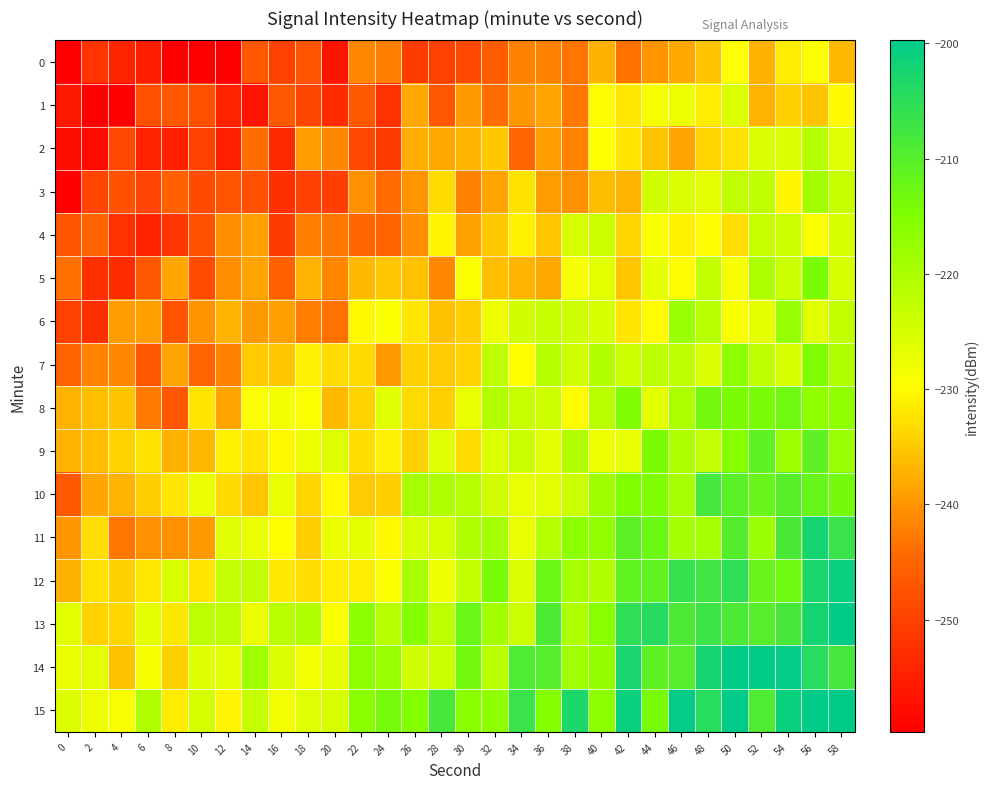

Reading right to left, extract all data points from this chart.

0: 58=-236.5	56=-229.4	54=-231.6	52=-237.3	50=-229.6	48=-235.6	46=-237.9	44=-240.1	42=-243.4	40=-237.4	38=-243.2	36=-242.1	34=-241.8	32=-246.1	30=-249.0	28=-250.0	26=-250.6	24=-242.3	22=-241.3	20=-256.6	18=-247.3	16=-249.9	14=-247.0	12=-260.2	10=-259.7	8=-260.8	6=-255.1	4=-254.2	2=-251.9	0=-261.6
1: 58=-230.4	56=-235.6	54=-234.4	52=-237.0	50=-225.5	48=-231.4	46=-228.0	44=-228.4	42=-231.9	40=-230.0	38=-242.8	36=-238.4	34=-239.8	32=-244.0	30=-239.8	28=-246.9	26=-238.1	24=-252.3	22=-246.4	20=-253.1	18=-249.3	16=-246.7	14=-256.5	12=-254.5	10=-247.9	8=-246.6	6=-247.9	4=-262.2	2=-261.6	0=-256.1
2: 58=-226.1	56=-221.0	54=-225.7	52=-225.4	50=-232.5	48=-233.7	46=-238.5	44=-235.5	42=-232.2	40=-229.6	38=-241.8	36=-239.2	34=-244.5	32=-235.1	30=-236.8	28=-238.1	26=-237.6	24=-250.7	22=-248.9	20=-241.3	18=-239.1	16=-253.8	14=-244.0	12=-254.9	10=-249.9	8=-254.9	6=-254.8	4=-248.7	2=-258.1	0=-257.4
3: 58=-223.1	56=-218.9	54=-230.5	52=-222.3	50=-222.3	48=-226.9	46=-225.3	44=-224.5	42=-237.1	40=-236.2	38=-240.4	36=-239.2	34=-232.3	32=-238.5	30=-242.0	28=-233.1	26=-240.2	24=-244.1	22=-240.3	20=-250.4	18=-250.3	16=-252.6	14=-247.6	12=-247.2	10=-248.7	8=-245.5	6=-249.7	4=-247.8	2=-249.5	0=-259.4
4: 58=-225.1	56=-229.5	54=-223.8	52=-223.2	50=-232.8	48=-230.1	46=-230.9	44=-229.0	42=-233.7	40=-224.1	38=-225.0	36=-235.2	34=-231.1	32=-234.9	30=-238.9	28=-230.6	26=-240.7	24=-245.0	22=-244.5	20=-242.6	18=-242.3	16=-250.9	14=-239.1	12=-240.8	10=-247.7	8=-251.7	6=-254.5	4=-252.4	2=-244.8	0=-247.1
5: 58=-225.2	56=-214.2	54=-223.5	52=-220.0	50=-228.8	48=-222.7	46=-230.0	44=-226.8	42=-235.3	40=-226.4	38=-228.7	36=-238.0	34=-236.8	32=-235.9	30=-229.2	28=-241.4	26=-235.7	24=-235.3	22=-236.4	20=-241.4	18=-237.0	16=-245.4	14=-238.6	12=-240.9	10=-248.4	8=-238.3	6=-246.8	4=-253.0	2=-252.6	0=-243.6
6: 58=-222.8	56=-226.2	54=-217.3	52=-226.8	50=-229.2	48=-221.3	46=-218.0	44=-230.0	42=-232.2	40=-224.9	38=-223.9	36=-223.3	34=-224.2	32=-227.8	30=-234.5	28=-235.7	26=-232.3	24=-229.3	22=-230.4	20=-243.5	18=-242.3	16=-239.0	14=-239.7	12=-236.8	10=-240.2	8=-247.2	6=-239.0	4=-239.3	2=-252.5	0=-250.1
7: 58=-220.6	56=-214.6	54=-224.9	52=-222.1	50=-216.5	48=-225.5	46=-222.1	44=-221.8	42=-224.0	40=-220.6	38=-224.1	36=-221.2	34=-229.7	32=-222.1	30=-234.1	28=-234.8	26=-234.3	24=-239.4	22=-233.3	20=-233.0	18=-231.2	16=-235.2	14=-234.8	12=-242.1	10=-244.5	8=-238.4	6=-246.8	4=-241.4	2=-241.8	0=-245.0
8: 58=-216.8	56=-216.9	54=-212.8	52=-213.9	50=-214.3	48=-213.2	46=-219.7	44=-226.4	42=-214.7	40=-221.3	38=-230.1	36=-224.1	34=-223.2	32=-220.6	30=-227.4	28=-234.2	26=-233.0	24=-226.1	22=-234.1	20=-236.5	18=-229.1	16=-228.5	14=-229.5	12=-238.6	10=-232.1	8=-246.9	6=-242.6	4=-235.4	2=-235.9	0=-237.1
9: 58=-218.0	56=-210.9	54=-218.1	52=-210.8	50=-215.5	48=-222.5	46=-220.0	44=-214.1	42=-226.9	40=-228.1	38=-220.7	36=-226.3	34=-223.5	32=-225.7	30=-233.2	28=-226.1	26=-234.4	24=-231.2	22=-232.8	20=-225.5	18=-228.0	16=-230.4	14=-232.2	12=-231.1	10=-236.5	8=-237.4	6=-232.4	4=-234.2	2=-236.0	0=-237.1
10: 58=-213.5	56=-212.0	54=-210.1	52=-212.0	50=-210.3	48=-208.1	46=-219.2	44=-214.6	42=-214.8	40=-218.3	38=-223.8	36=-226.3	34=-227.0	32=-224.5	30=-221.3	28=-220.2	26=-219.3	24=-234.4	22=-234.7	20=-230.3	18=-233.9	16=-227.0	14=-235.1	12=-233.3	10=-227.4	8=-232.2	6=-234.6	4=-237.1	2=-238.2	0=-246.5
11: 58=-206.6	56=-202.2	54=-208.5	52=-217.9	50=-209.7	48=-219.3	46=-219.0	44=-212.6	42=-210.7	40=-217.0	38=-216.2	36=-221.0	34=-227.0	32=-219.2	30=-220.5	28=-224.8	26=-225.3	24=-230.2	22=-226.8	20=-227.5	18=-234.5	16=-229.8	14=-227.4	12=-226.2	10=-239.4	8=-240.4	6=-240.4	4=-242.9	2=-232.8	0=-239.9
12: 58=-201.1	56=-203.0	54=-212.6	52=-212.1	50=-205.3	48=-207.4	46=-206.3	44=-211.0	42=-211.1	40=-220.8	38=-219.3	36=-212.4	34=-225.3	32=-214.0	30=-222.9	28=-227.7	26=-219.5	24=-229.4	22=-231.6	20=-231.4	18=-232.9	16=-232.0	14=-222.4	12=-222.6	10=-232.3	8=-225.0	6=-231.9	4=-234.3	2=-232.5	0=-237.4
13: 58=-199.9	56=-202.2	54=-208.4	52=-209.9	50=-208.6	48=-206.9	46=-208.8	44=-204.2	42=-205.3	40=-215.8	38=-220.2	36=-209.0	34=-223.5	32=-218.8	30=-212.3	28=-221.9	26=-215.4	24=-221.2	22=-216.3	20=-229.3	18=-220.6	16=-221.7	14=-227.6	12=-222.1	10=-222.1	8=-232.0	6=-226.5	4=-233.6	2=-234.0	0=-226.4
14: 58=-208.0	56=-204.6	54=-200.0	52=-197.5	50=-199.2	48=-202.2	46=-209.9	44=-210.9	42=-202.7	40=-217.3	38=-218.4	36=-210.0	34=-209.3	32=-221.6	30=-213.2	28=-223.5	26=-224.3	24=-217.5	22=-216.4	20=-226.7	18=-228.2	16=-225.7	14=-218.7	12=-226.4	10=-225.8	8=-234.2	6=-228.7	4=-235.8	2=-226.4	0=-227.4
15: 58=-199.4	56=-193.7	54=-201.0	52=-209.2	50=-196.5	48=-204.5	46=-200.1	44=-213.8	42=-201.0	40=-216.4	38=-203.1	36=-215.3	34=-206.6	32=-216.4	30=-216.1	28=-208.3	26=-215.0	24=-213.6	22=-216.1	20=-225.1	18=-226.1	16=-228.1	14=-223.0	12=-230.9	10=-224.7	8=-231.4	6=-220.5	4=-228.8	2=-227.8	0=-225.6